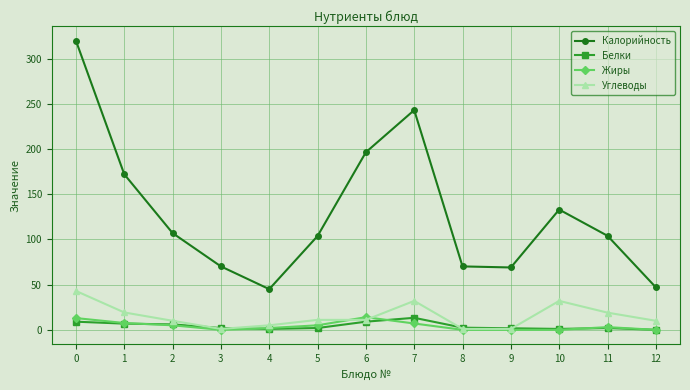

Which series has the largest range (max minus min)?

Калорийность